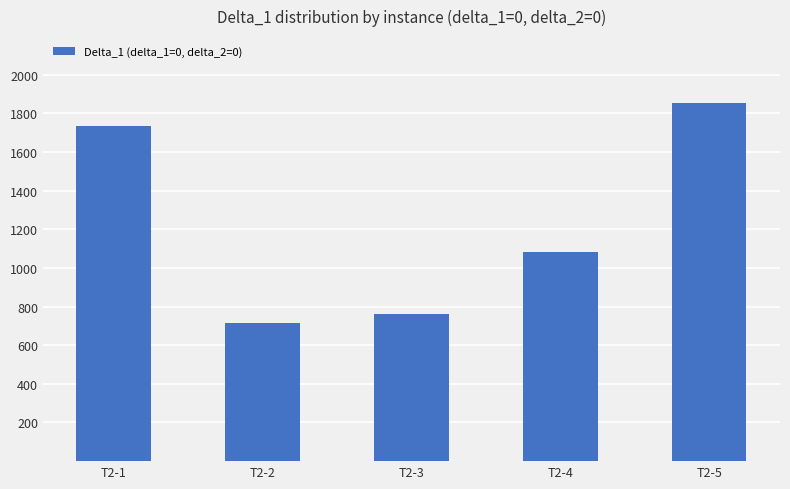

What is the sum of the values at T2-2 and T2-1?

2447.8